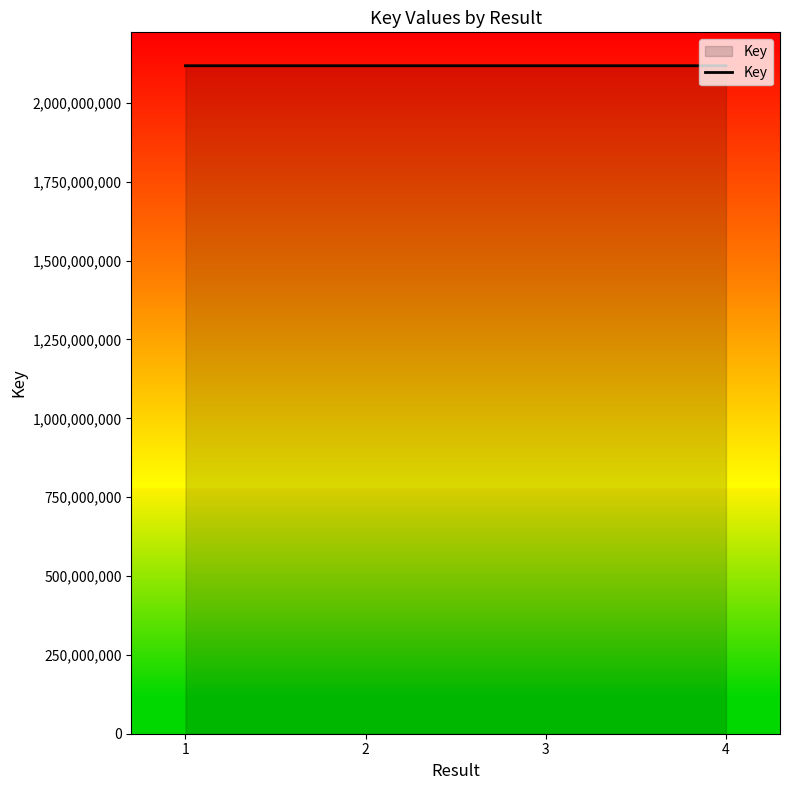

How many series are shown in this chart?

1